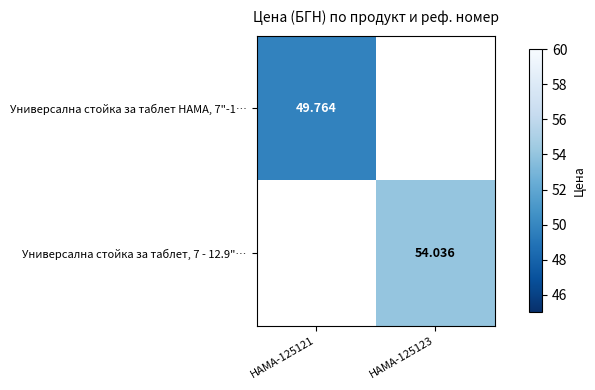

Is the value of Универсална стойка за таблет, 7 - 12.9"… at HAMA-125123 greater than the value of Универсална стойка за таблет HAMA, 7"-1… at HAMA-125121?

Yes